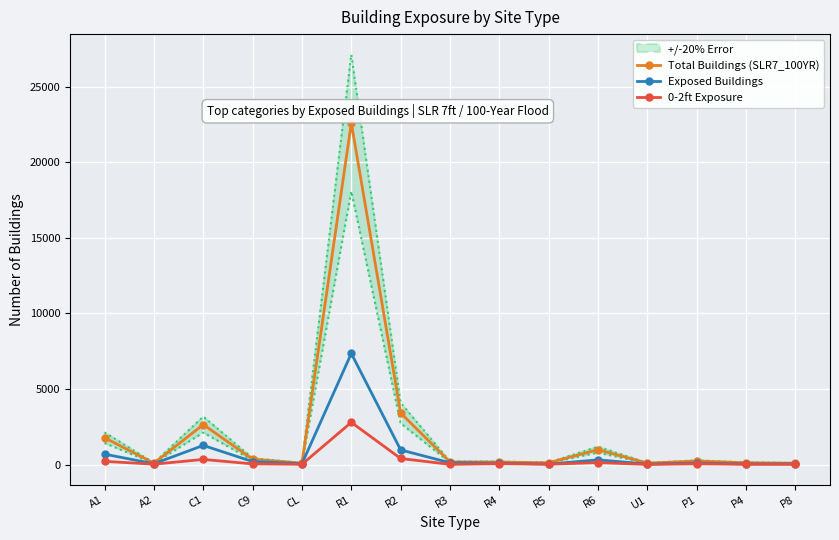

What is the label of the 4th point from the left?

C9